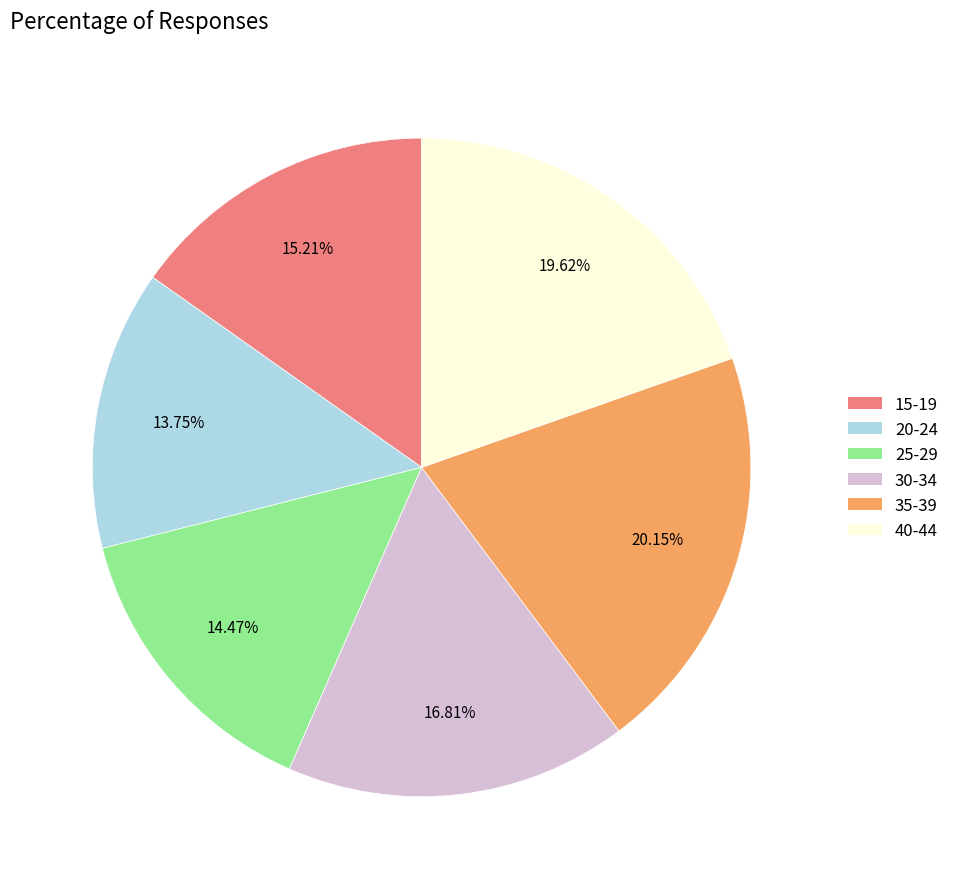

To the nearest percent, what portion does 35-39 represent?

20%